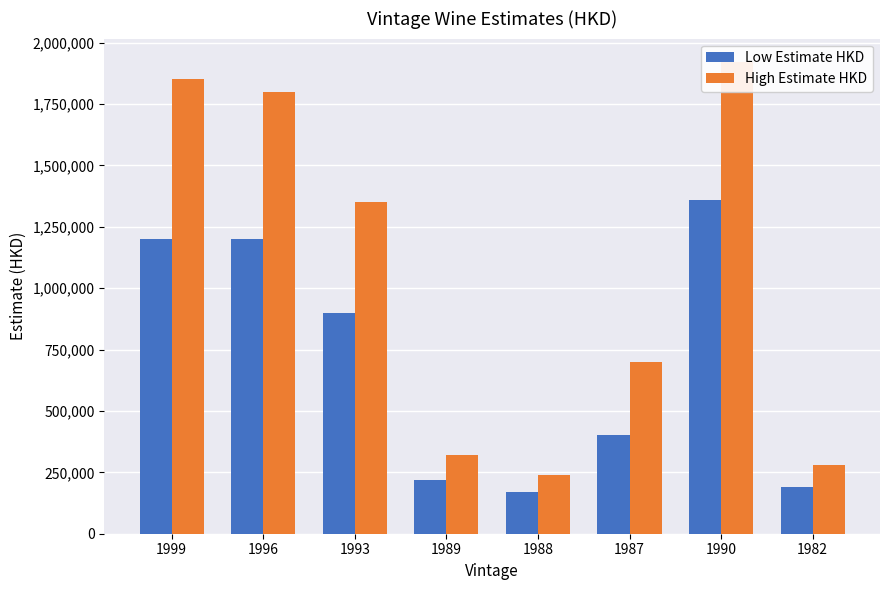

How many data points does each series have?

8